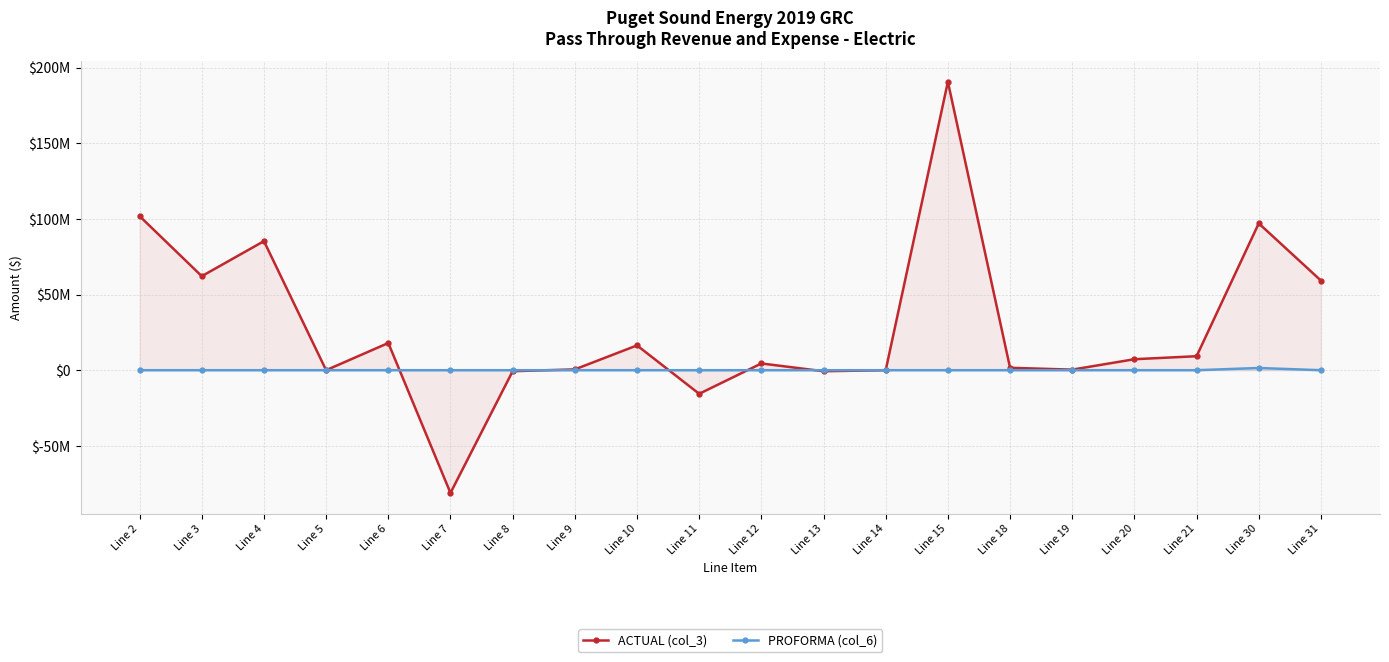

Which series has the widest spread of values?

ACTUAL (col_3)